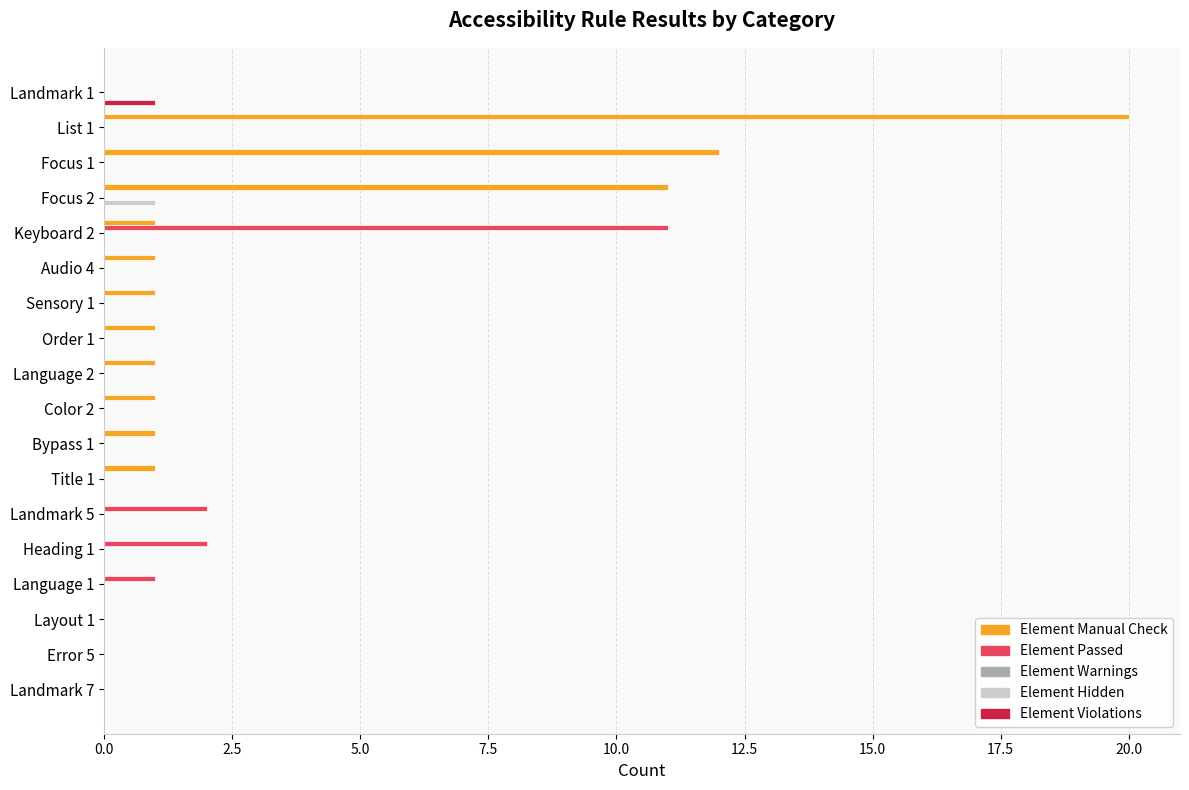

At which category is the sum across all series the highest?

List 1